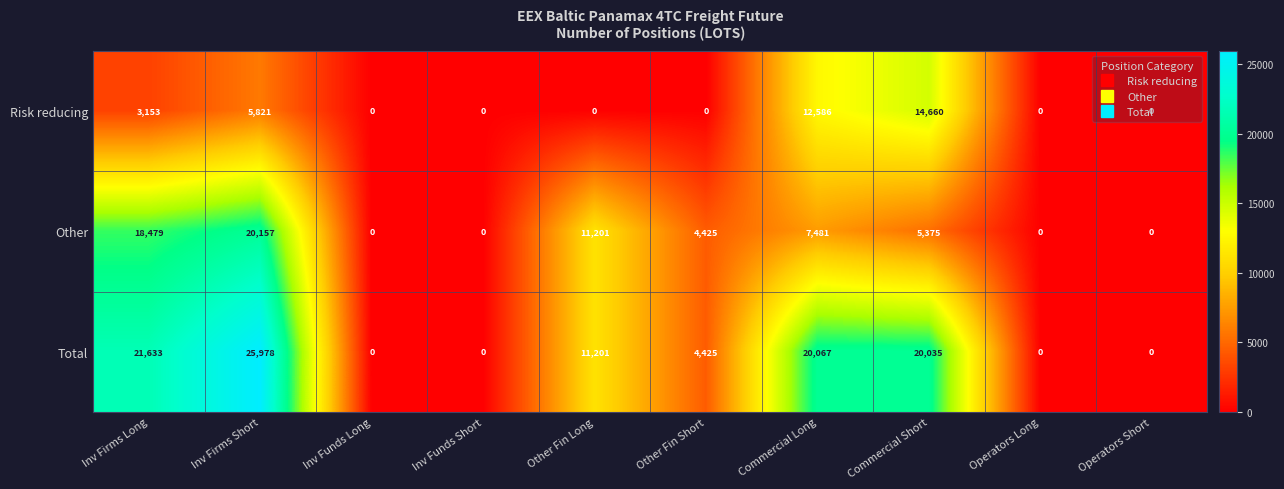

What is the difference between the Total values at Inv Funds Short and Inv Firms Long?

21633